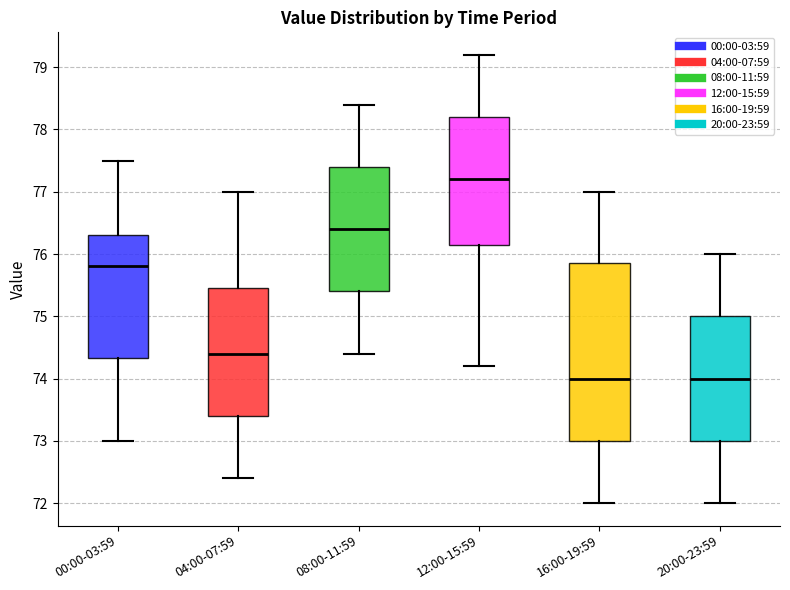

Which box is the tallest, from its lower edge to its upper edge?

16:00-19:59